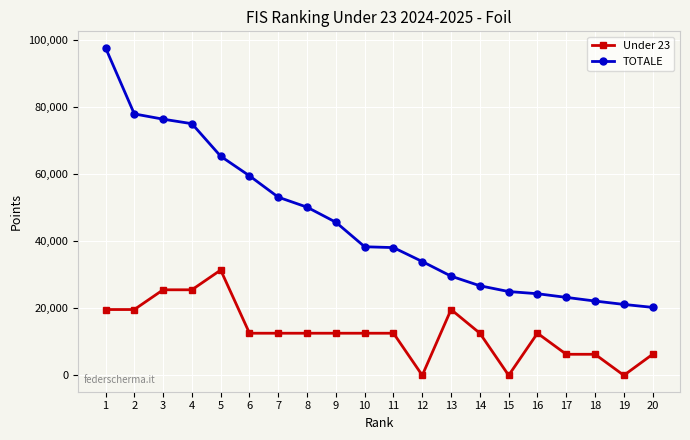

Is the value of Under 23 at 2 greater than the value of TOTALE at 3?

No